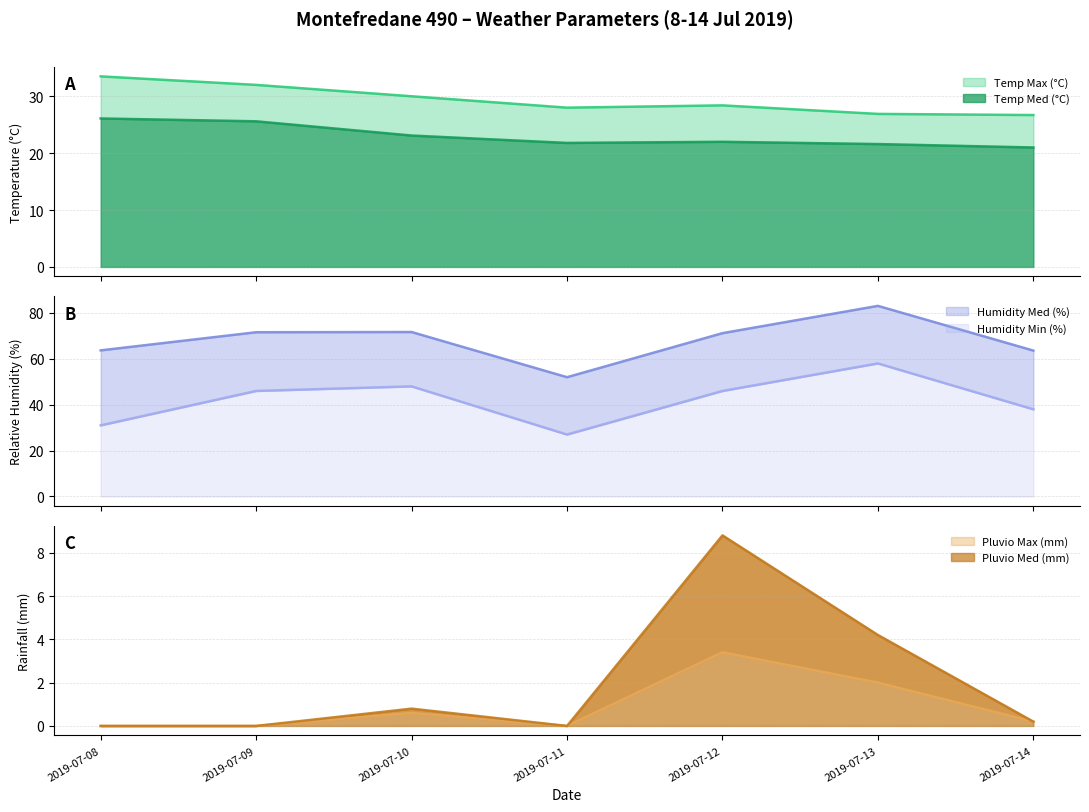

True or false: Pluvio Med (mm) has a value of -6.0 at 2019-07-09.

False